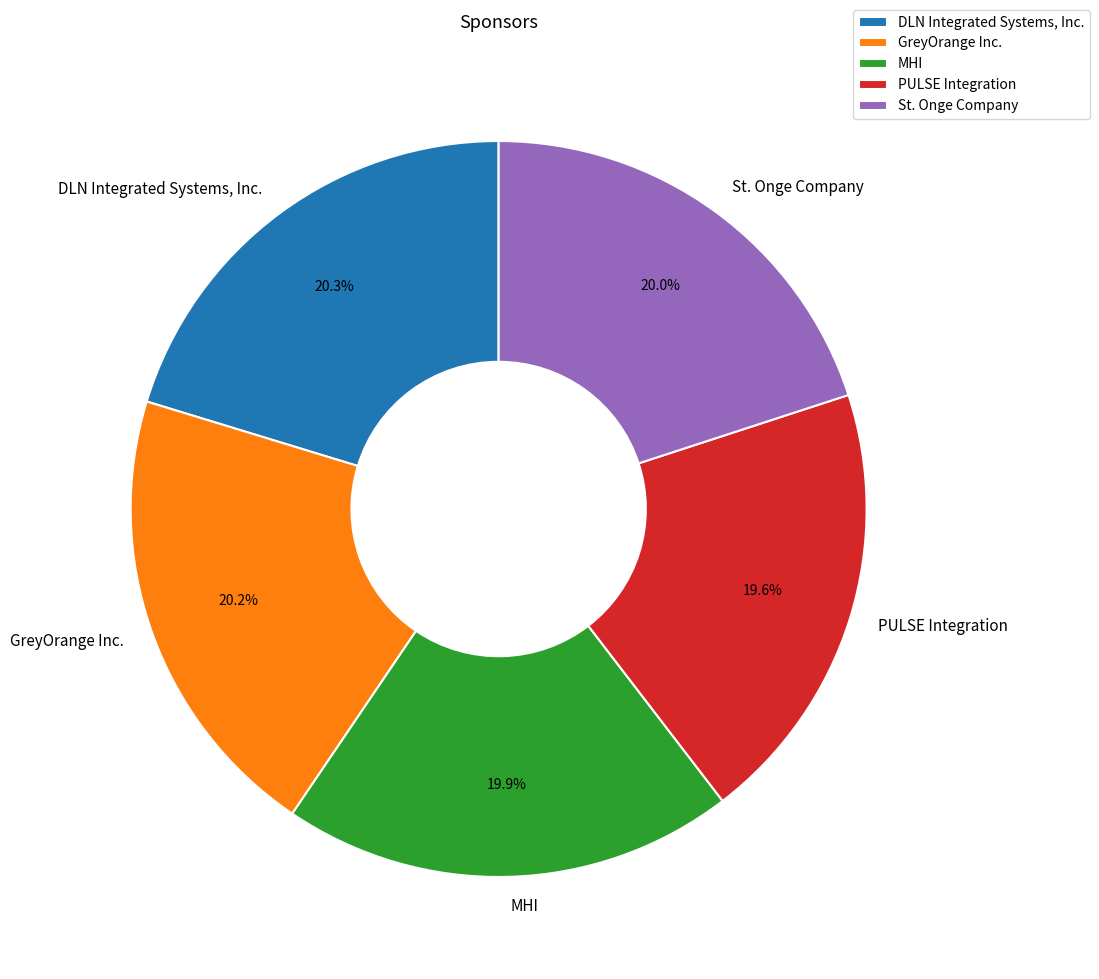

How many segments does this pie chart have?

5